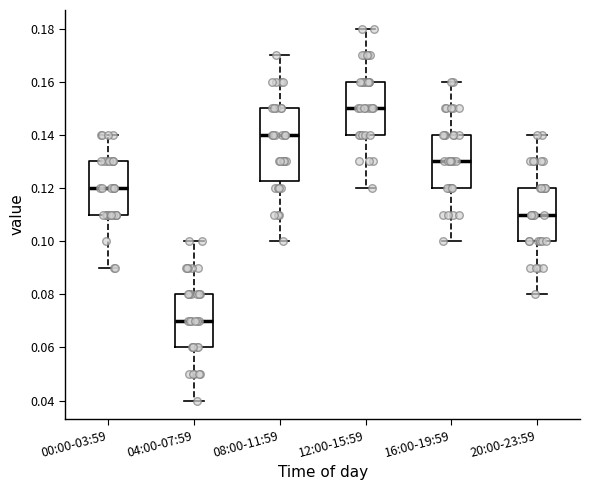

Where does the median line of the box for 20:00-23:59 sit on the y-axis? The values are not printed on the chart, so give them approximately, as read against the axis.

0.110